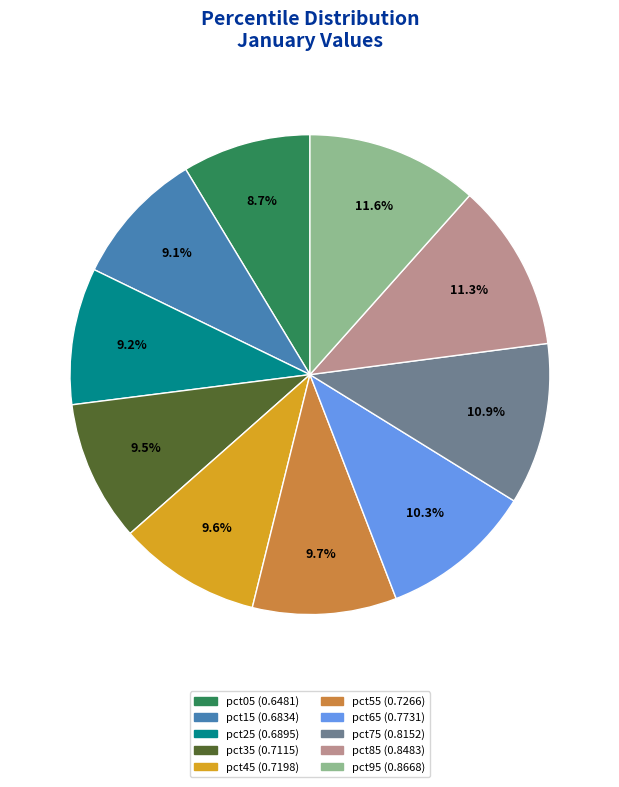

Which has a higher value, pct55 or pct85?

pct85